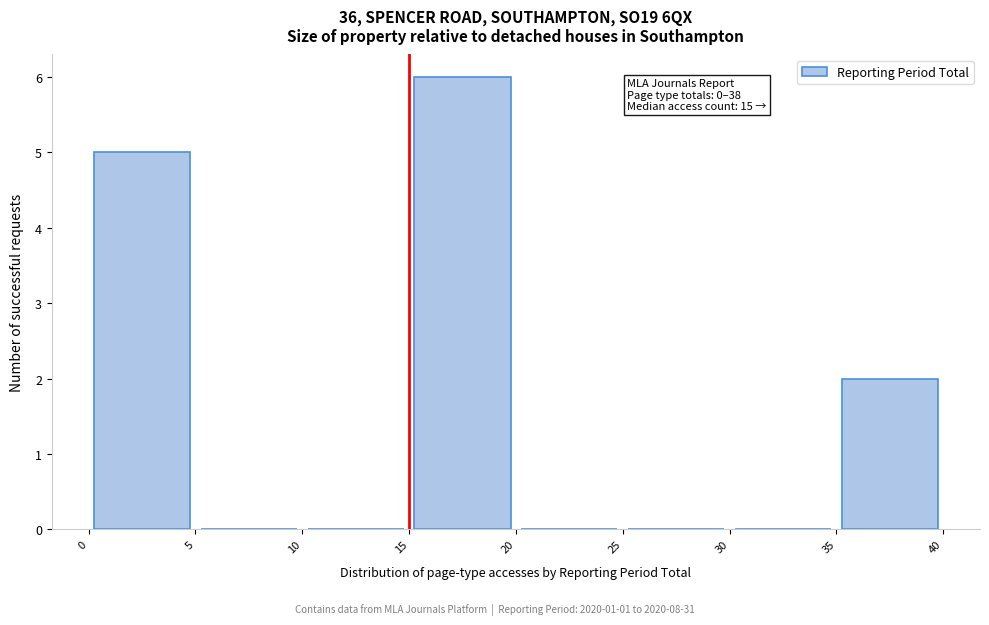

Over which range of the x-axis is the bar tallest?

15 to 20